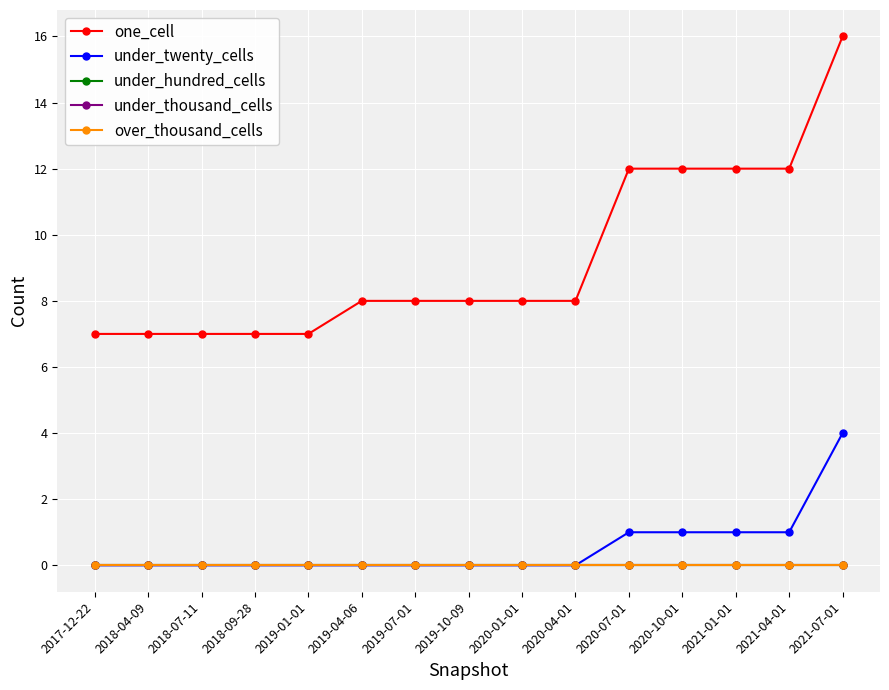

At which category is the sum across all series the highest?

2021-07-01